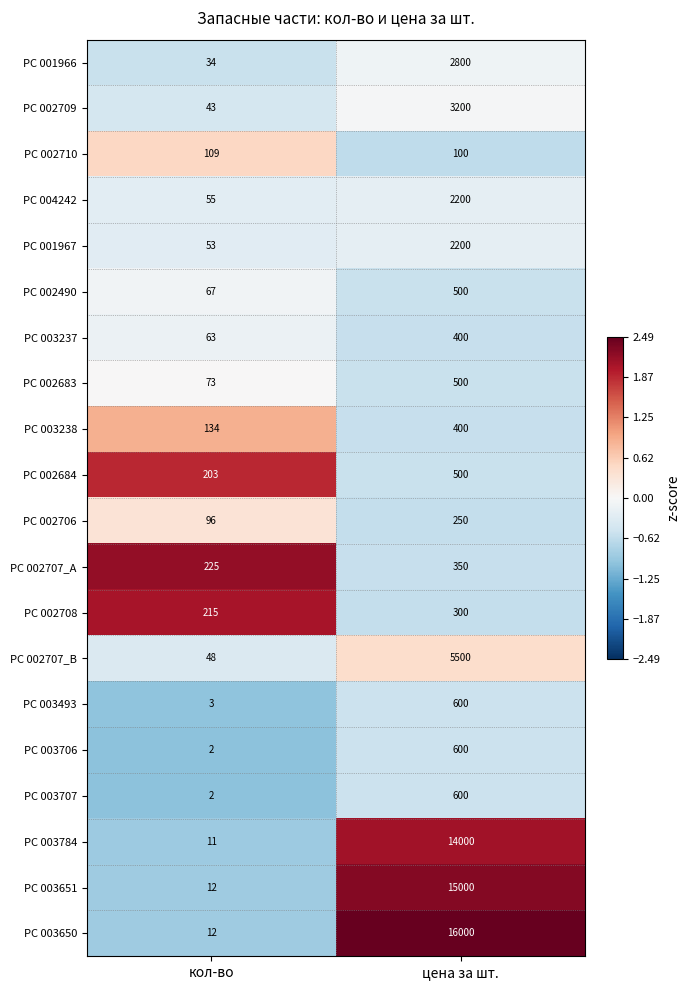

Count the number of data series in this chart.

20